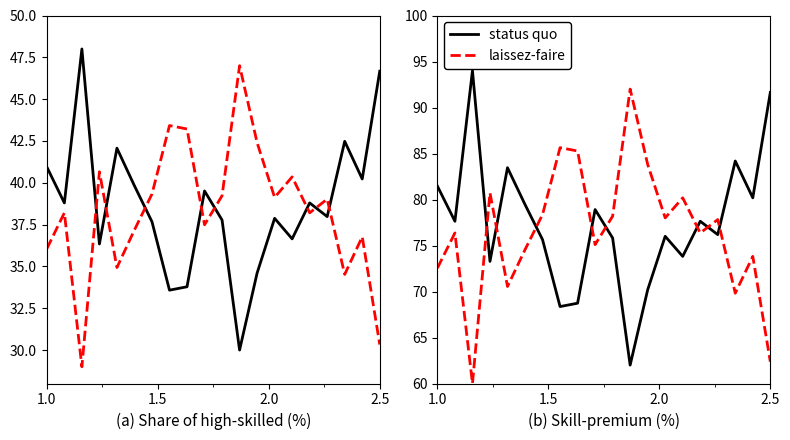

After their last crossing, which series has the higher values: status quo or laissez-faire?

status quo